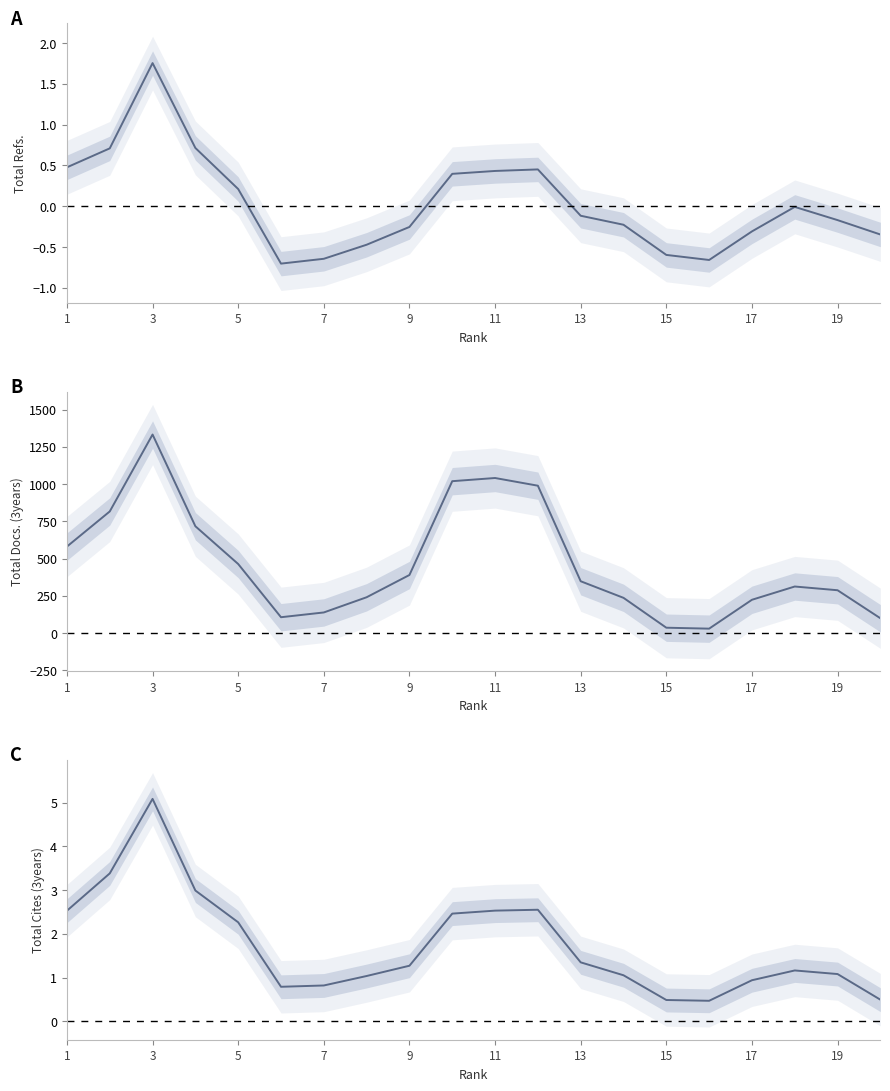

What is the value of the Total Docs. (3years) point at the 6th from the left?

106.7